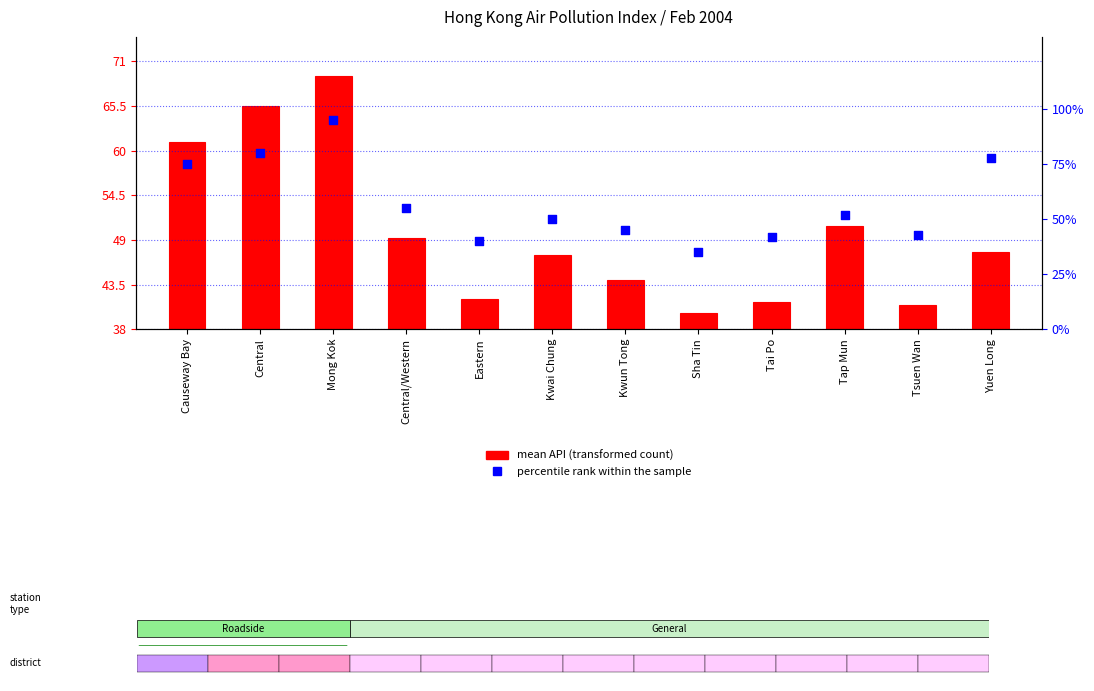

Between Yuen Long and Central, which is larger?

Central